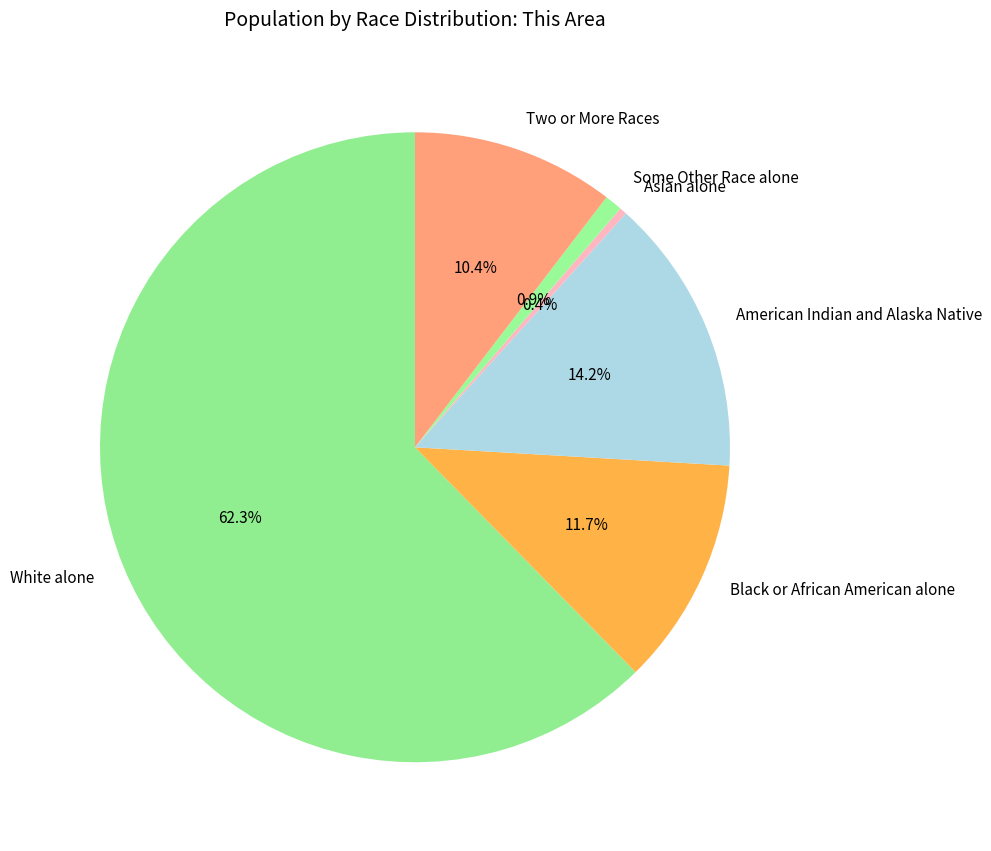

Which slice is the smallest?

Asian alone